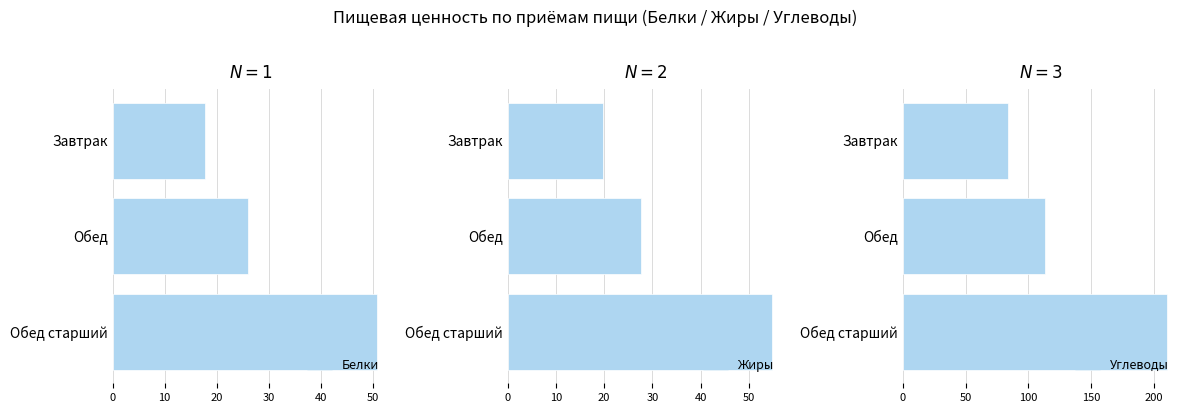

Is it true that Белки equals 46.4 at Обед?

False